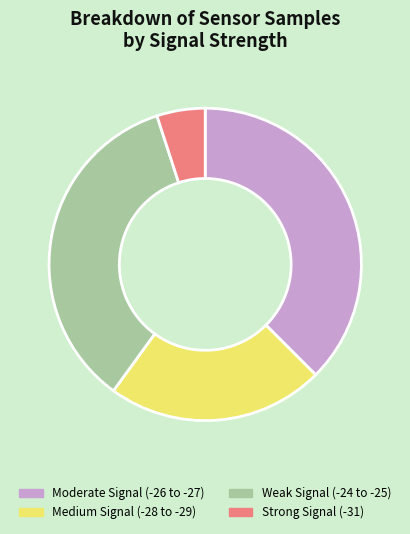

Is there any slice that represents more than half of the pie?

No